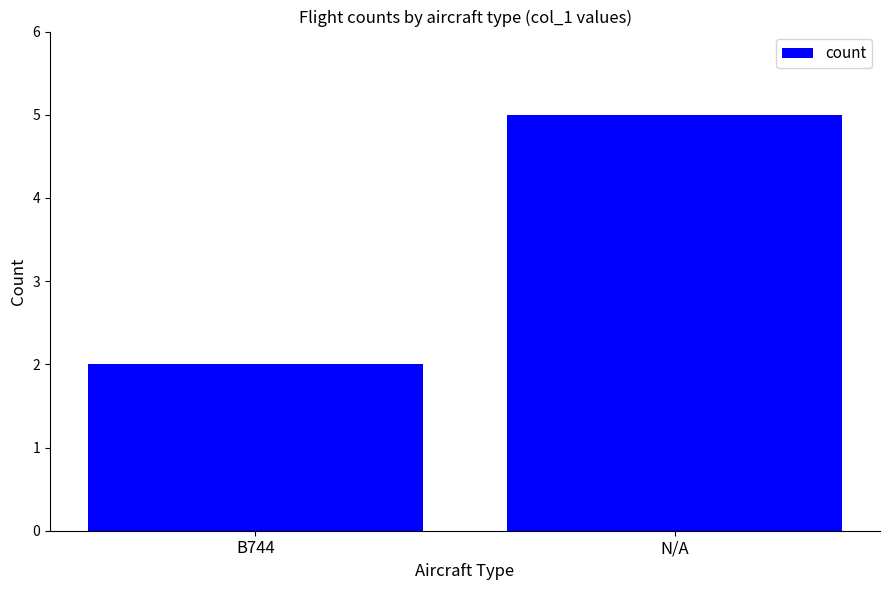

List the labels in order of value, smallest first.

B744, N/A